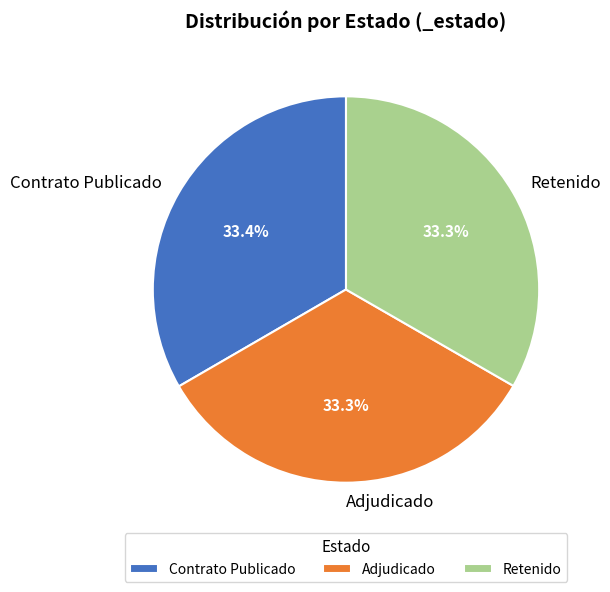

Is there a majority slice in this chart?

No